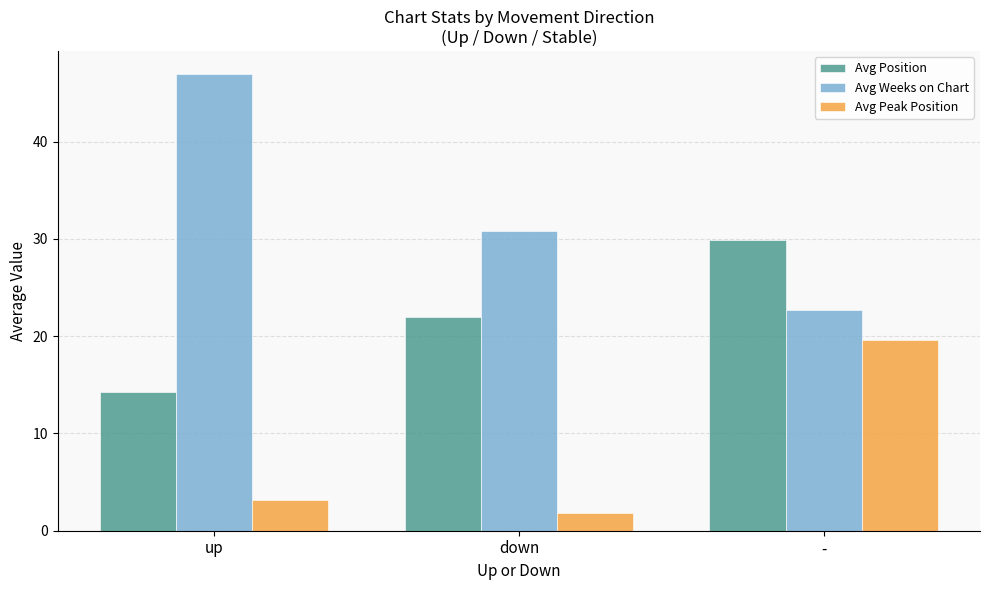

At how many categories does at least one series exceed 2?

3